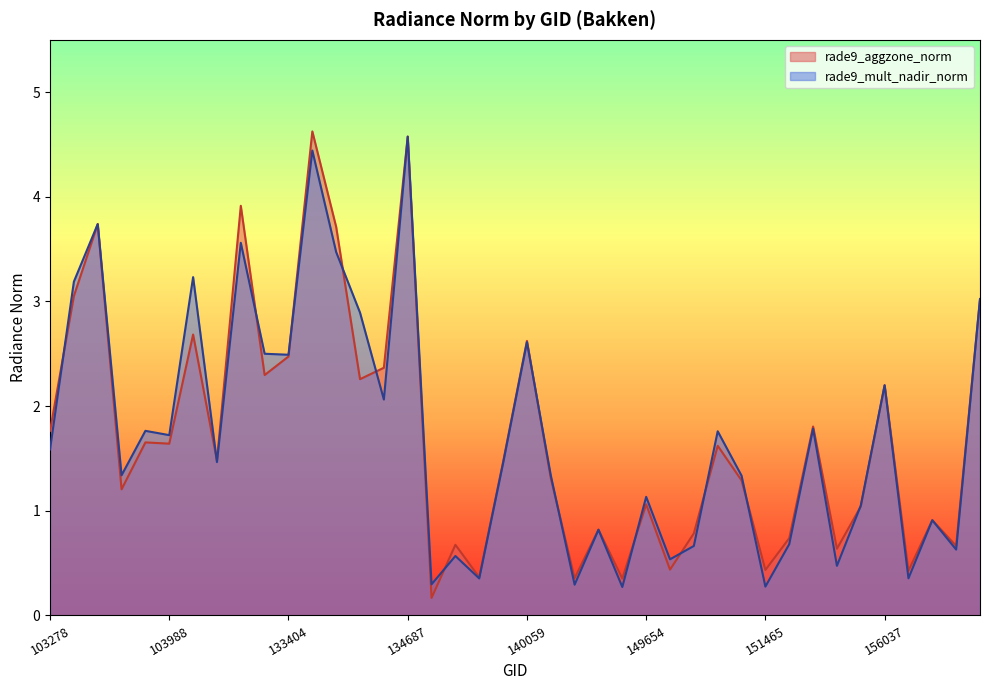

At which label is rade9_aggzone_norm closest to 2?

154533